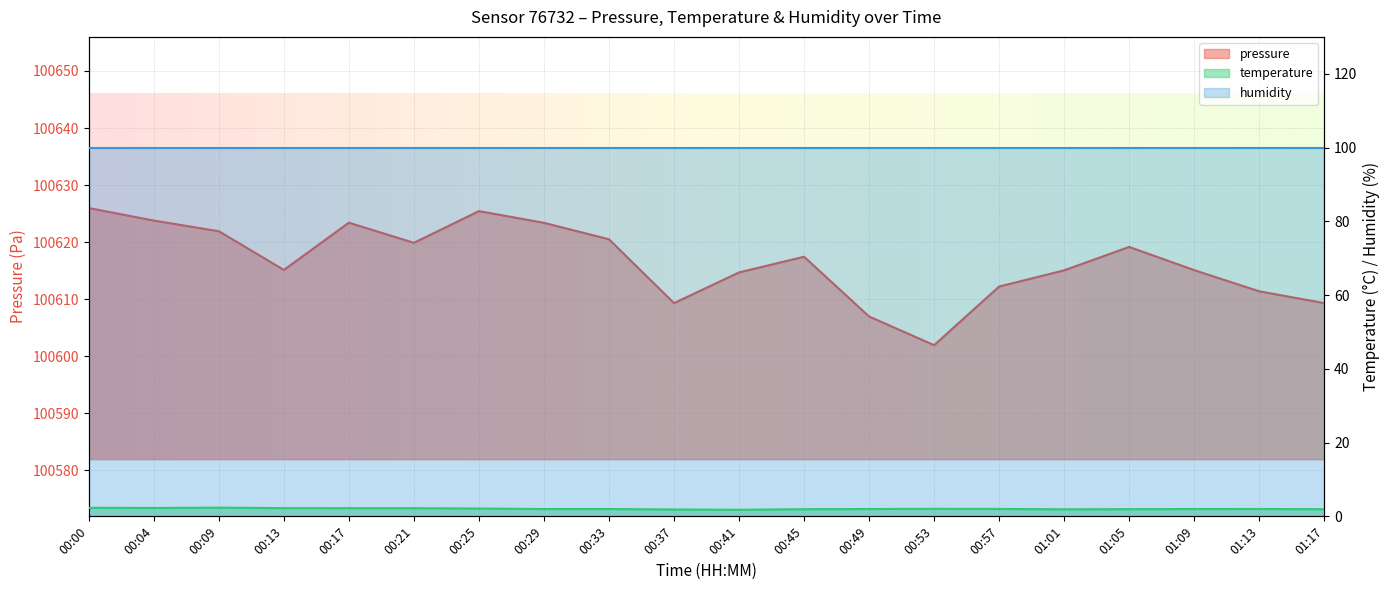

At which category is the sum across all series the highest?

00:00